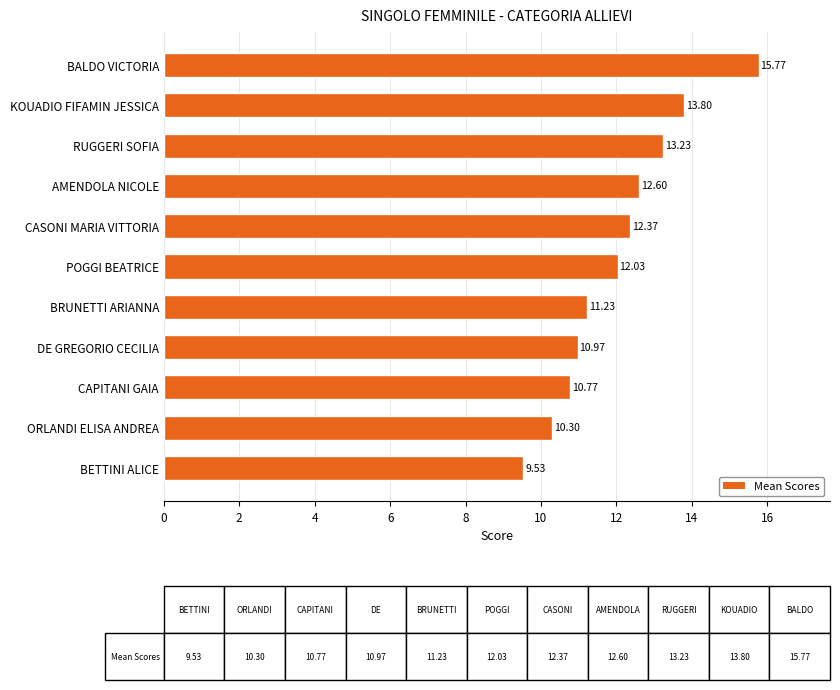

How many values are below 12?

5